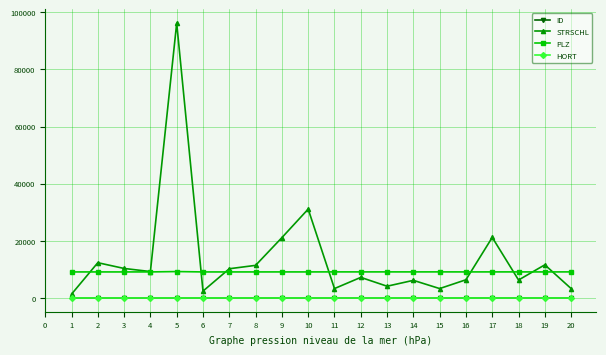

Which series has the largest range (max minus min)?

STRSCHL